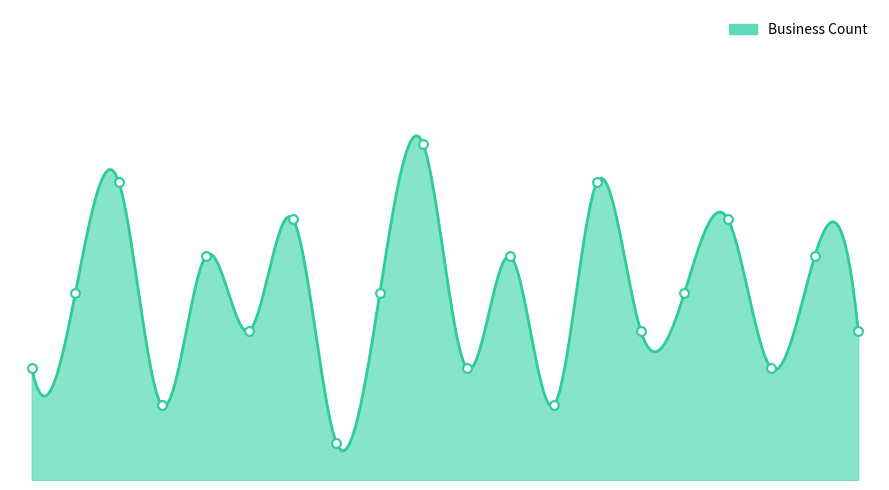

What is the change in value from 9 to 56?

-1